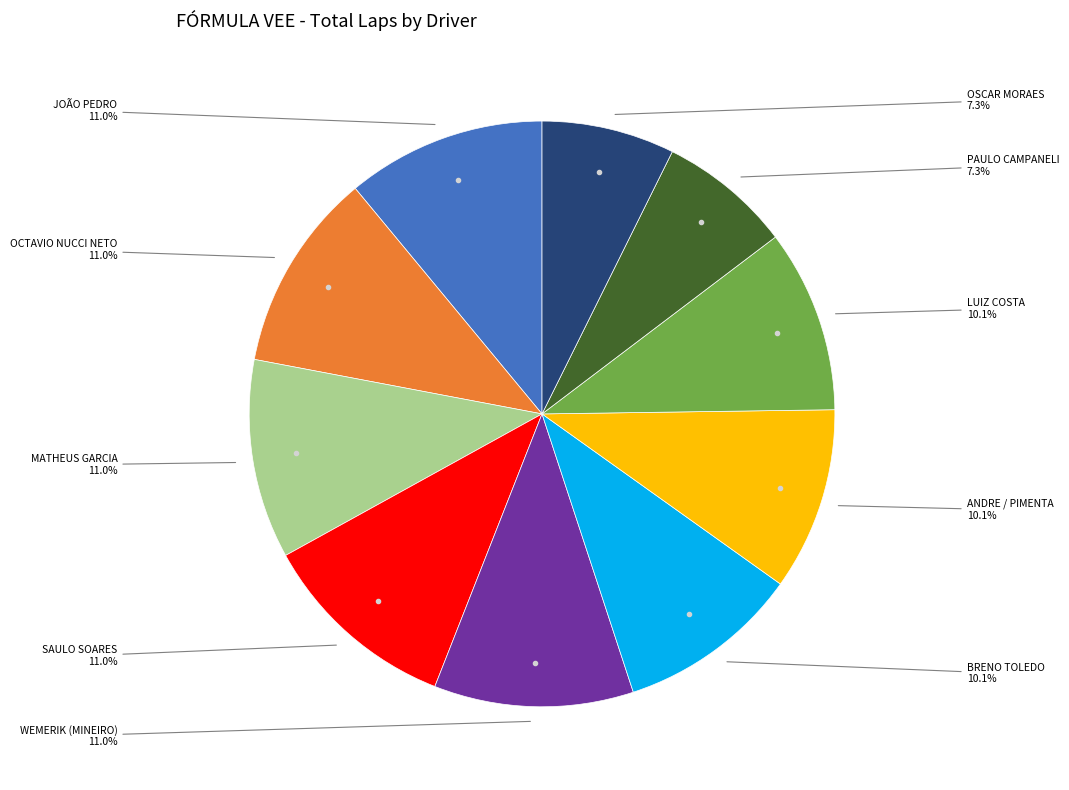

Is there a majority slice in this chart?

No